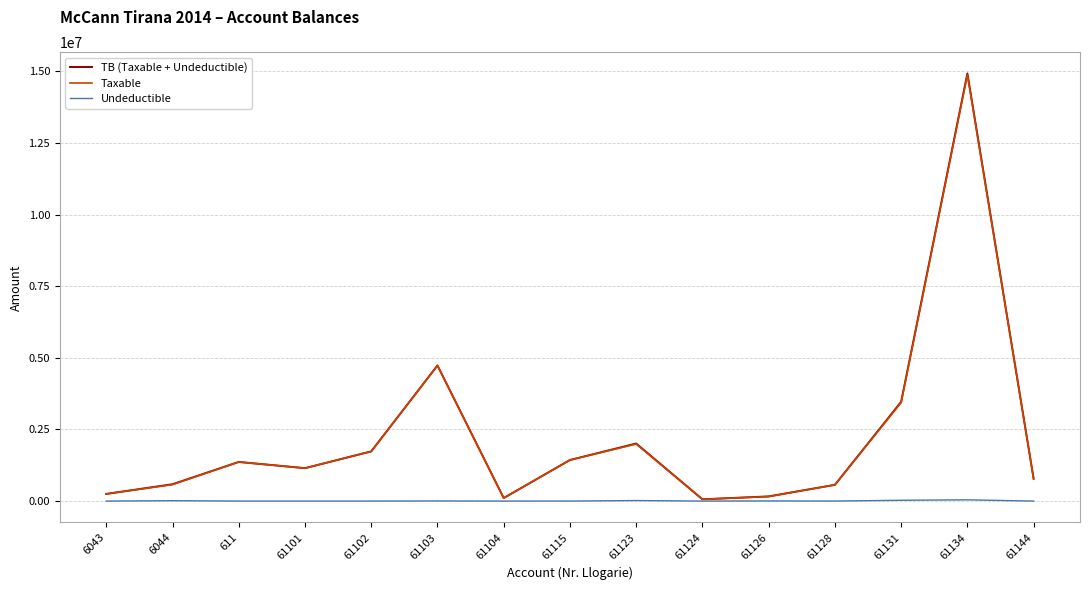

What is the highest value of the TB (Taxable + Undeductible) series?

14931158.8